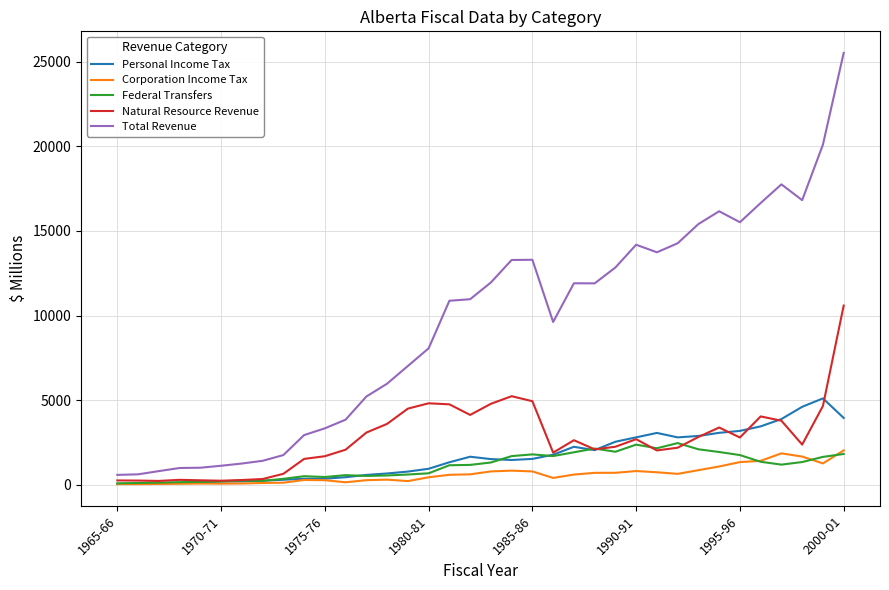

Which series has the largest total across all categories?

Total Revenue